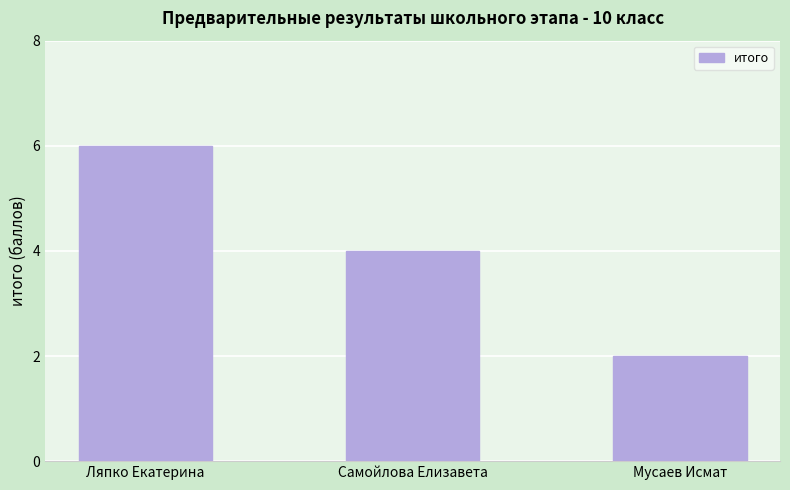

How many values are between 2 and 6?

3